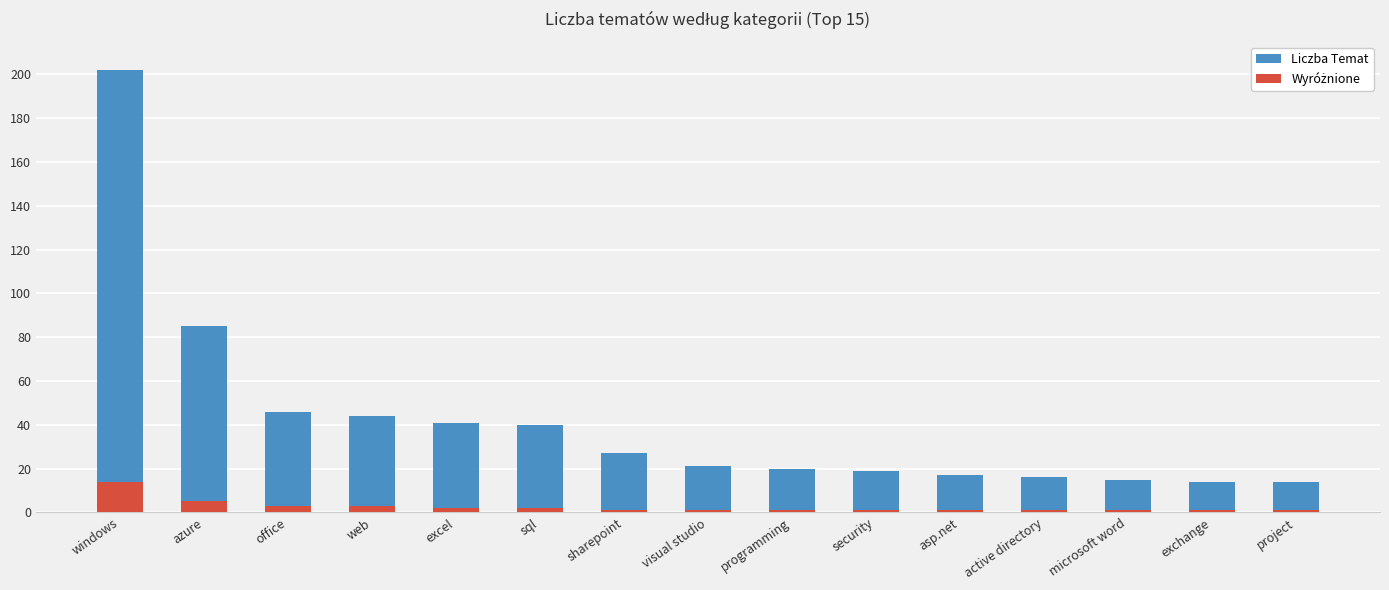

Reading left to right, list all the values displayed in this chart.

Liczba Temat: windows=202	azure=85	office=46	web=44	excel=41	sql=40	sharepoint=27	visual studio=21	programming=20	security=19	asp.net=17	active directory=16	microsoft word=15	exchange=14	project=14
Wyróżnione: windows=14	azure=5	office=3	web=3	excel=2	sql=2	sharepoint=1	visual studio=1	programming=1	security=1	asp.net=1	active directory=1	microsoft word=1	exchange=1	project=1